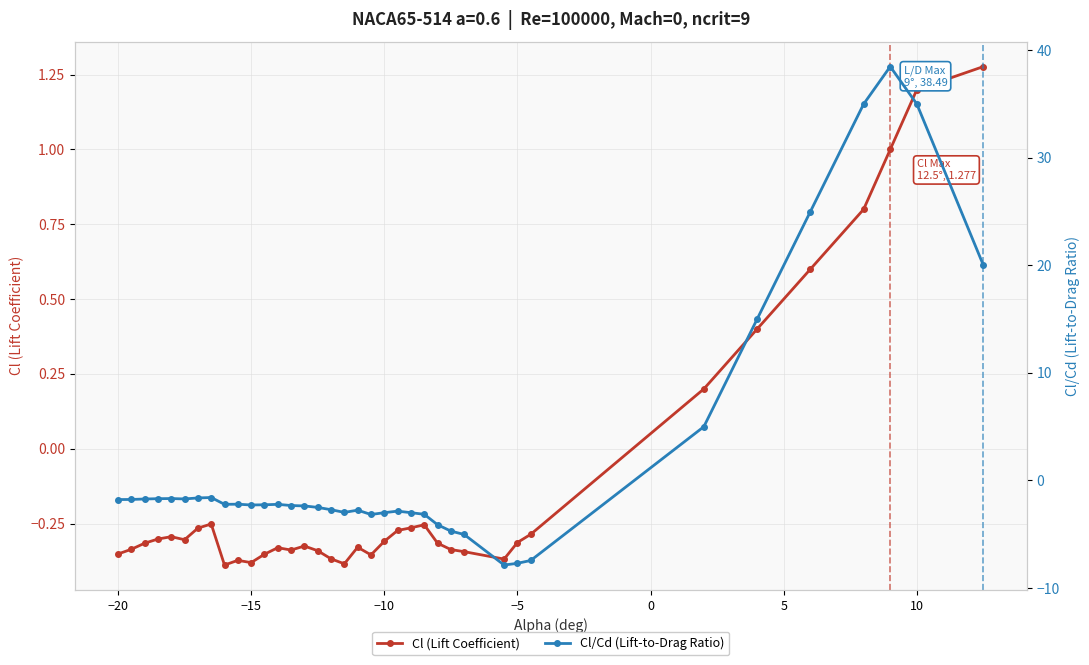

True or false: Cl (Lift Coefficient) has a value of -0.1 at −20.

False